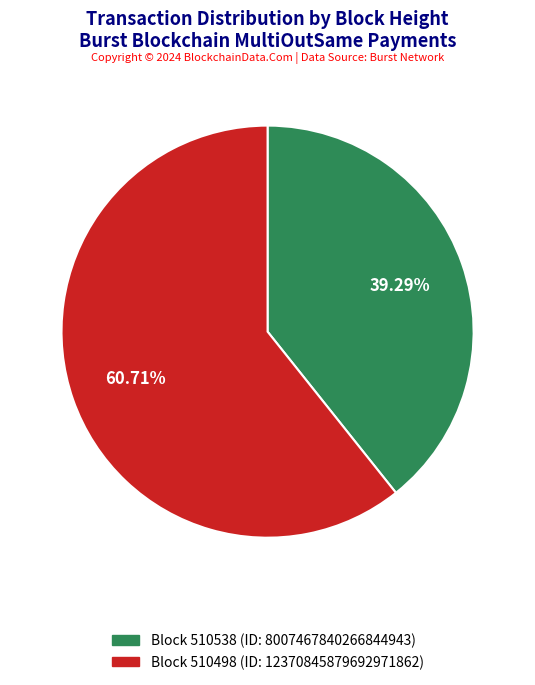

Is there any slice that represents more than half of the pie?

Yes